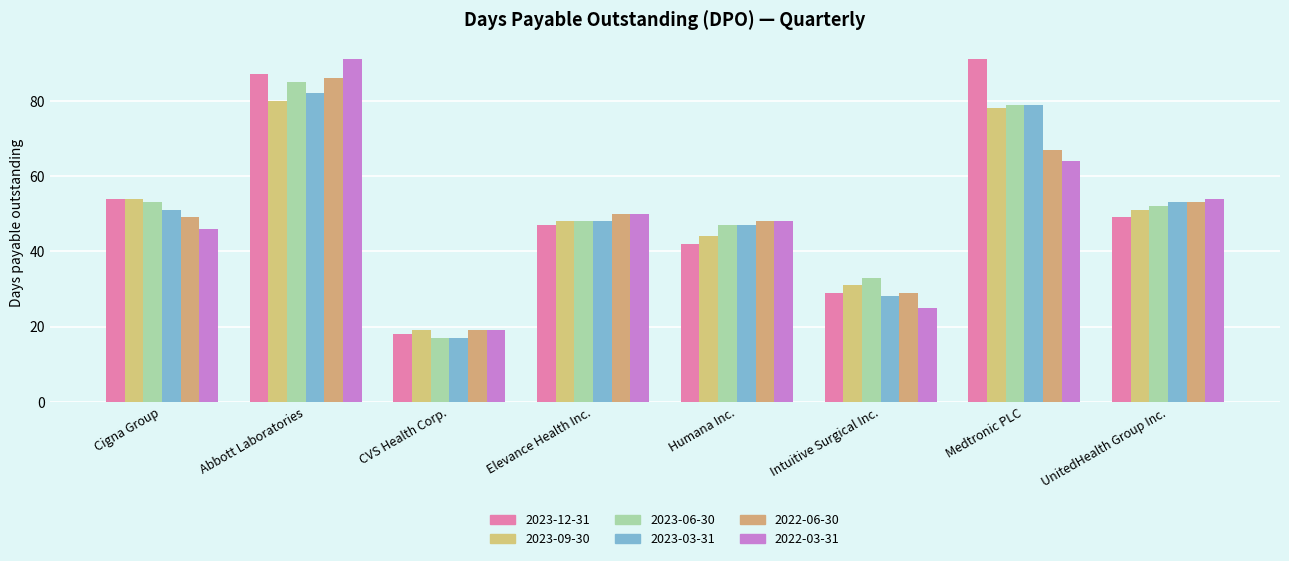

What is the approximate value of 2023-03-31 at Intuitive Surgical Inc.?

28